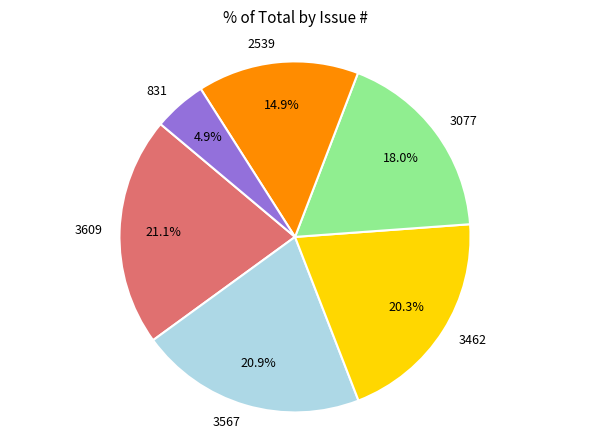

What is the smallest slice in the pie chart?

831